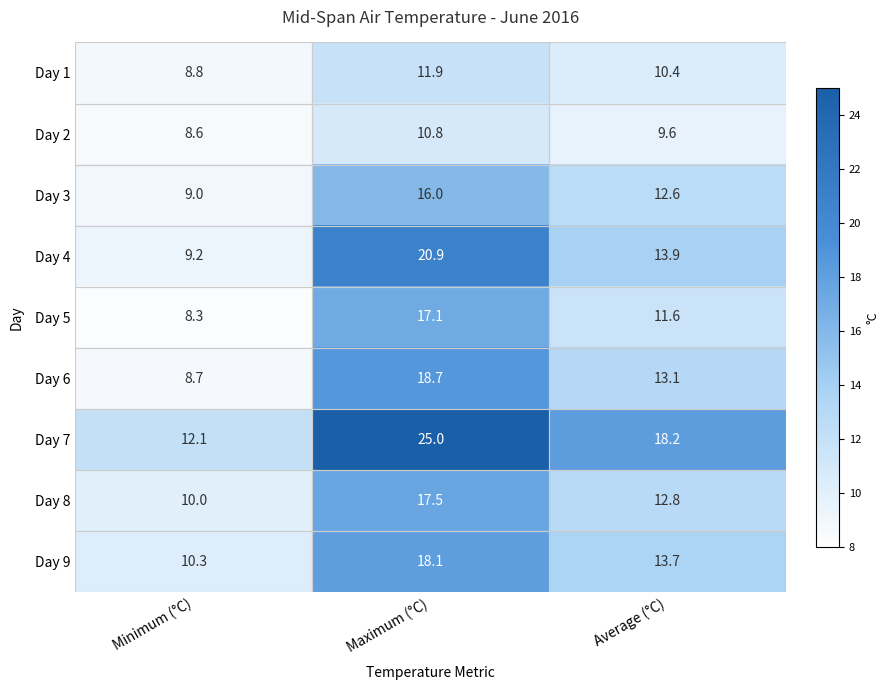

At which label is Day 9 closest to 14?

Average (°C)